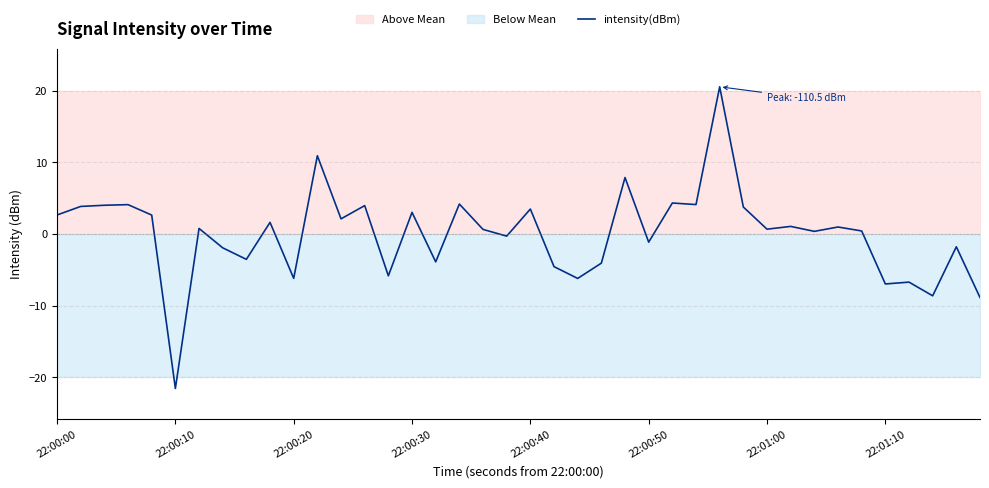

What is the lowest value of the intensity(dBm) series?

-21.5